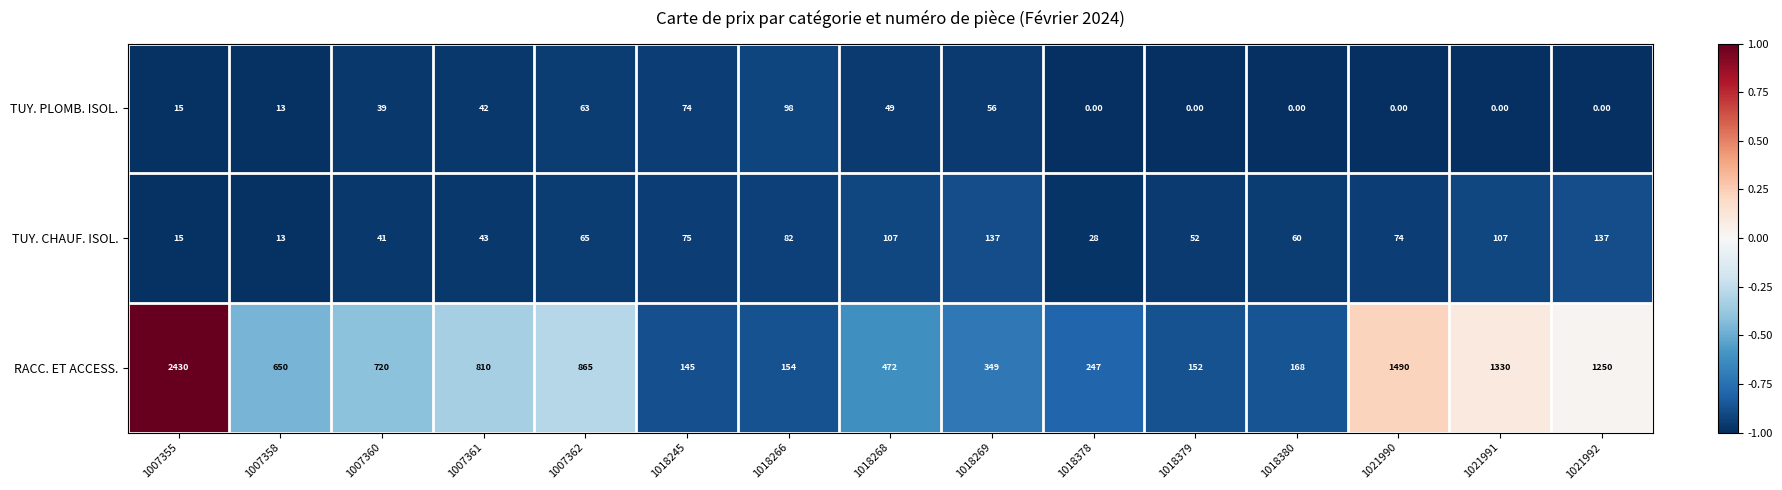

What is the difference between the TUY. CHAUF. ISOL. values at 1021990 and 1018266?

8